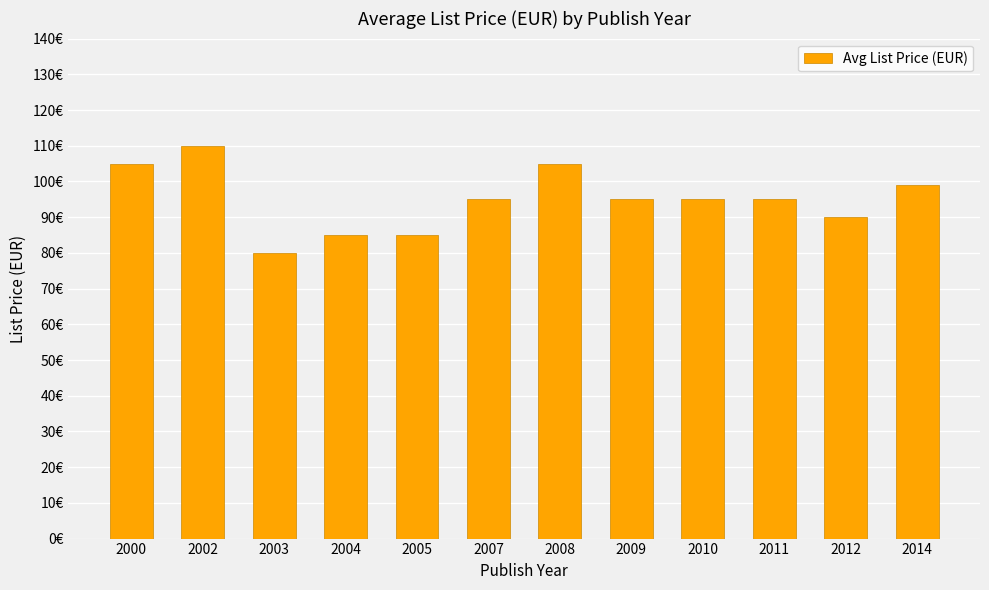

What is the value of the 1st bar from the left?

105